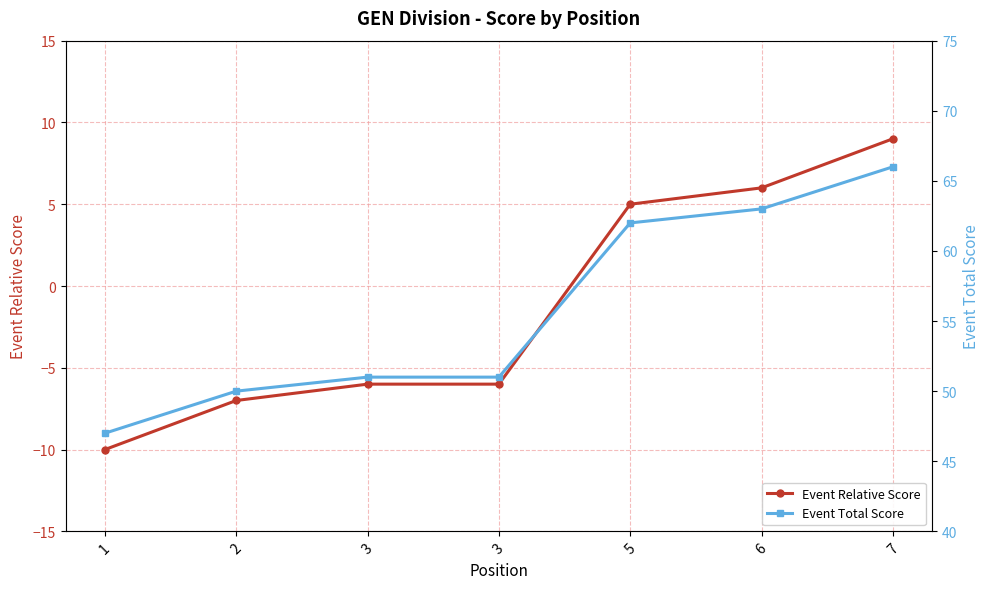

True or false: Event Total Score and Event Relative Score cross at least once.

False